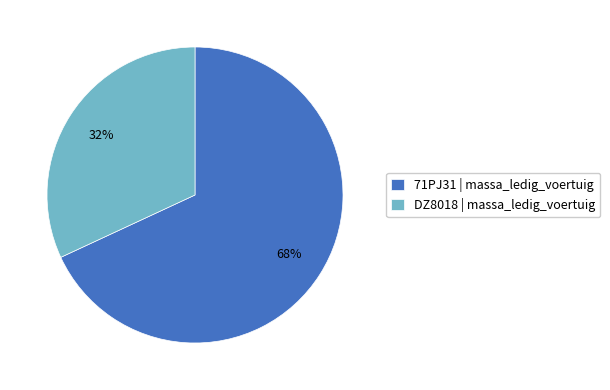

Between 71PJ31 and DZ8018, which is larger?

71PJ31